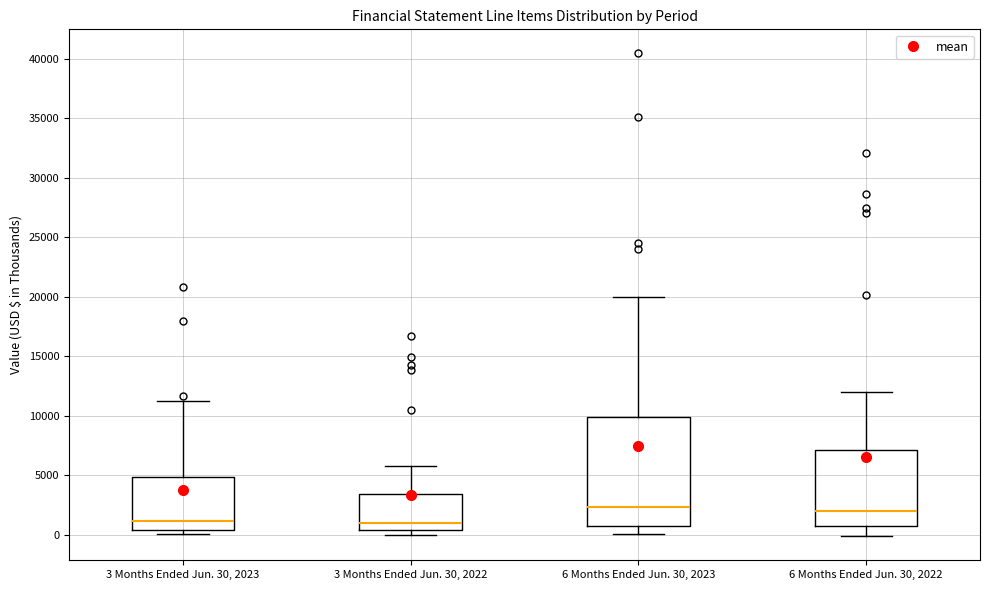

Reading left to right, read every box against the y-axis: the position of its median line, the range the box covers, and the ends of its whiskers. The values are not printed on the chart, so give them approximately, as read against the axis.

3 Months Ended Jun. 30, 2023: median 1000, box 500 to 5000, whiskers 0 to 11000
3 Months Ended Jun. 30, 2022: median 1000, box 500 to 3500, whiskers 0 to 6000
6 Months Ended Jun. 30, 2023: median 2500, box 500 to 10000, whiskers 0 to 20000
6 Months Ended Jun. 30, 2022: median 2000, box 500 to 7000, whiskers 0 to 12000